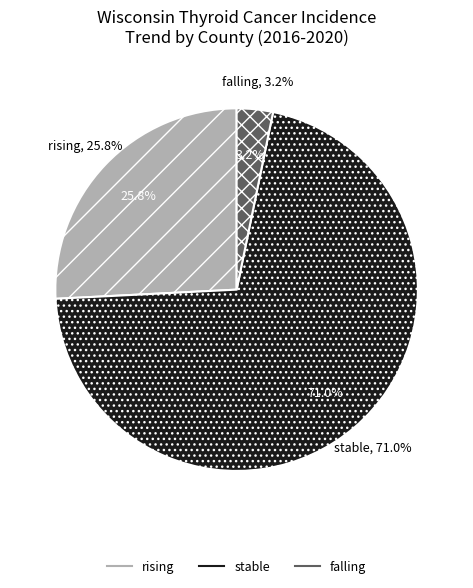

How many segments does this pie chart have?

3